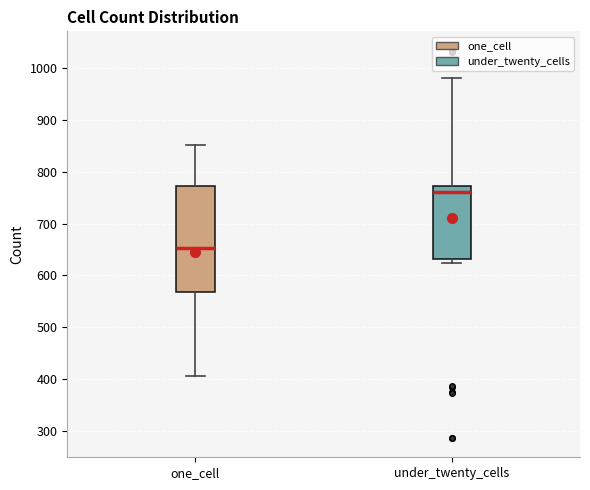

Reading left to right, read every box against the y-axis: the position of its median line, the range the box covers, and the ends of its whiskers. The values are not printed on the chart, so give them approximately, as read against the axis.

one_cell: median 650, box 570 to 770, whiskers 410 to 850
under_twenty_cells: median 760, box 630 to 770, whiskers 620 to 980